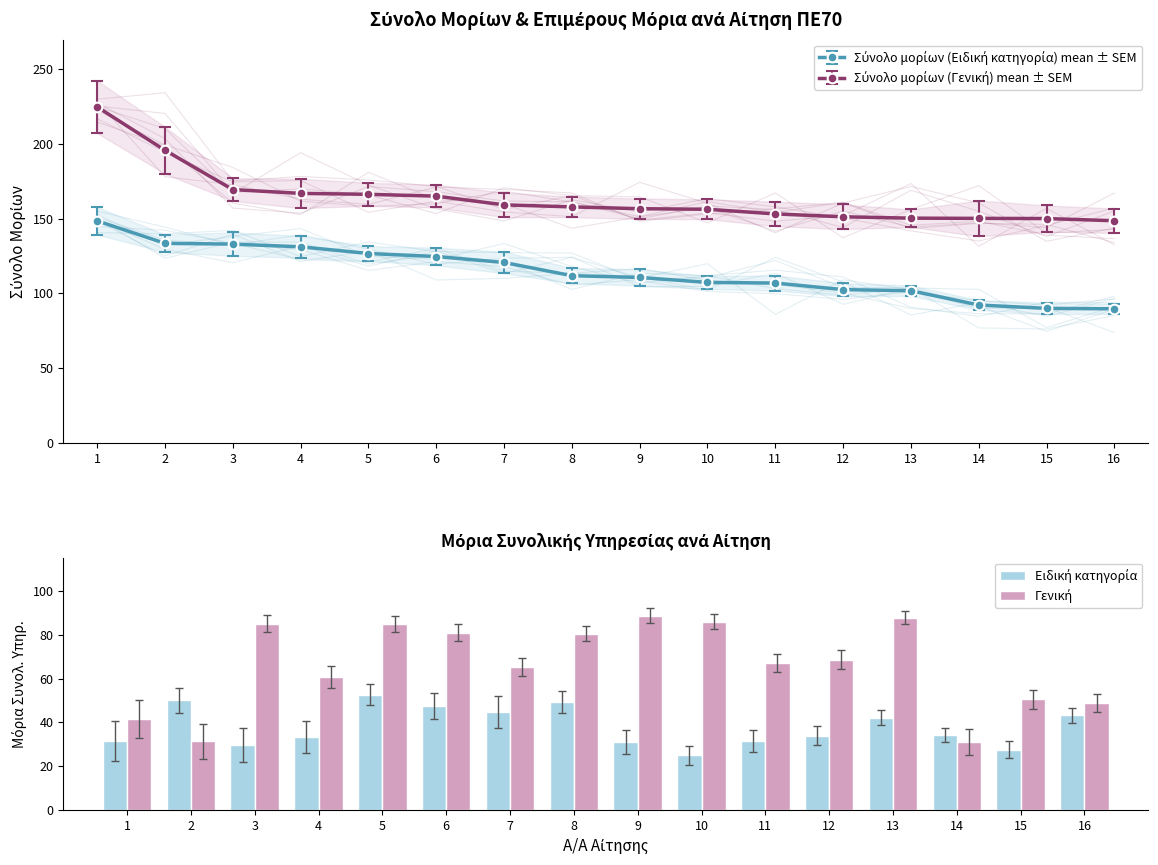

Reading left to right, transcribe all the data shown in this chart.

Ειδική κατηγορία: 1=31.4	2=50.0	3=29.8	4=33.1	5=52.7	6=47.5	7=44.8	8=49.2	9=30.8	10=25.0	11=31.4	12=34.0	13=42.1	14=34.2	15=27.5	16=43.3
Γενική: 1=41.5	2=31.2	3=85.2	4=60.8	5=85.0	6=81.0	7=65.2	8=80.6	9=88.8	10=86.0	11=67.1	12=68.8	13=87.9	14=30.8	15=50.6	16=48.8